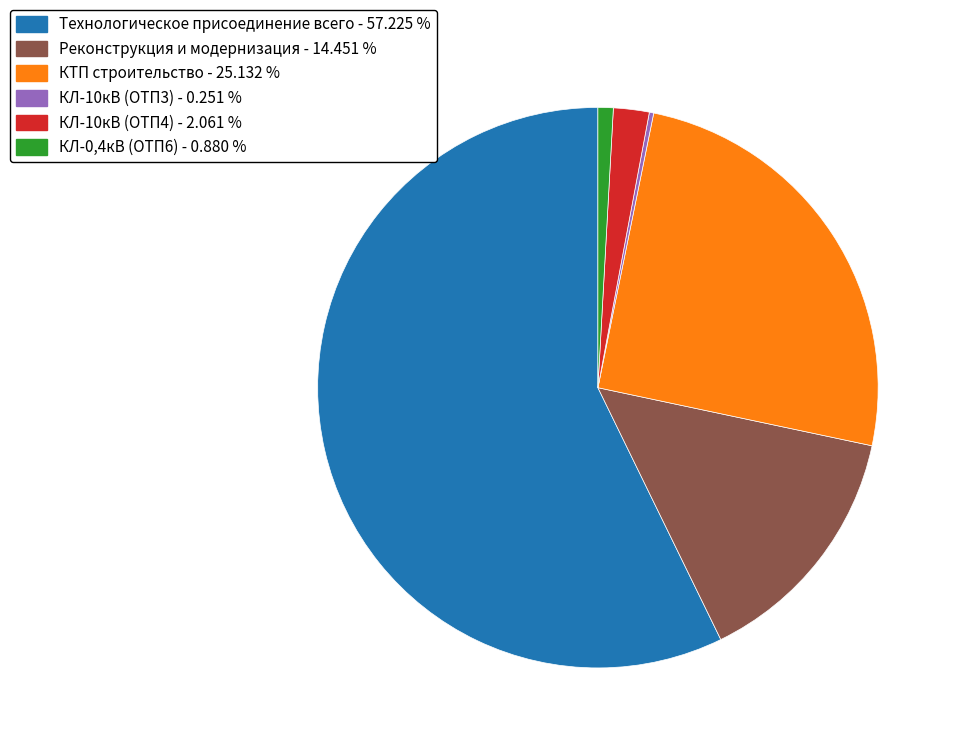

Is there any slice that represents more than half of the pie?

Yes